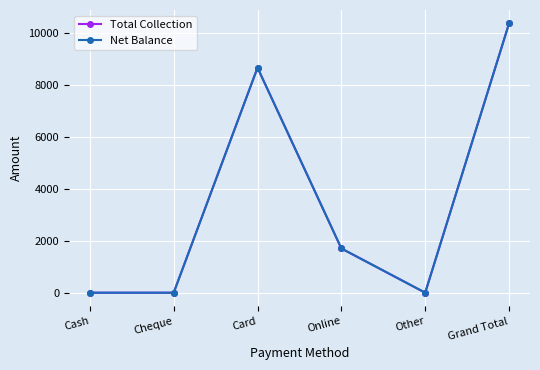

Reading left to right, what are all the values shown in this chart?

Total Collection: 0.0	0.0	8678.5	1706.2	0.0	10384.8
Net Balance: 0.0	0.0	8678.5	1706.2	0.0	10384.8